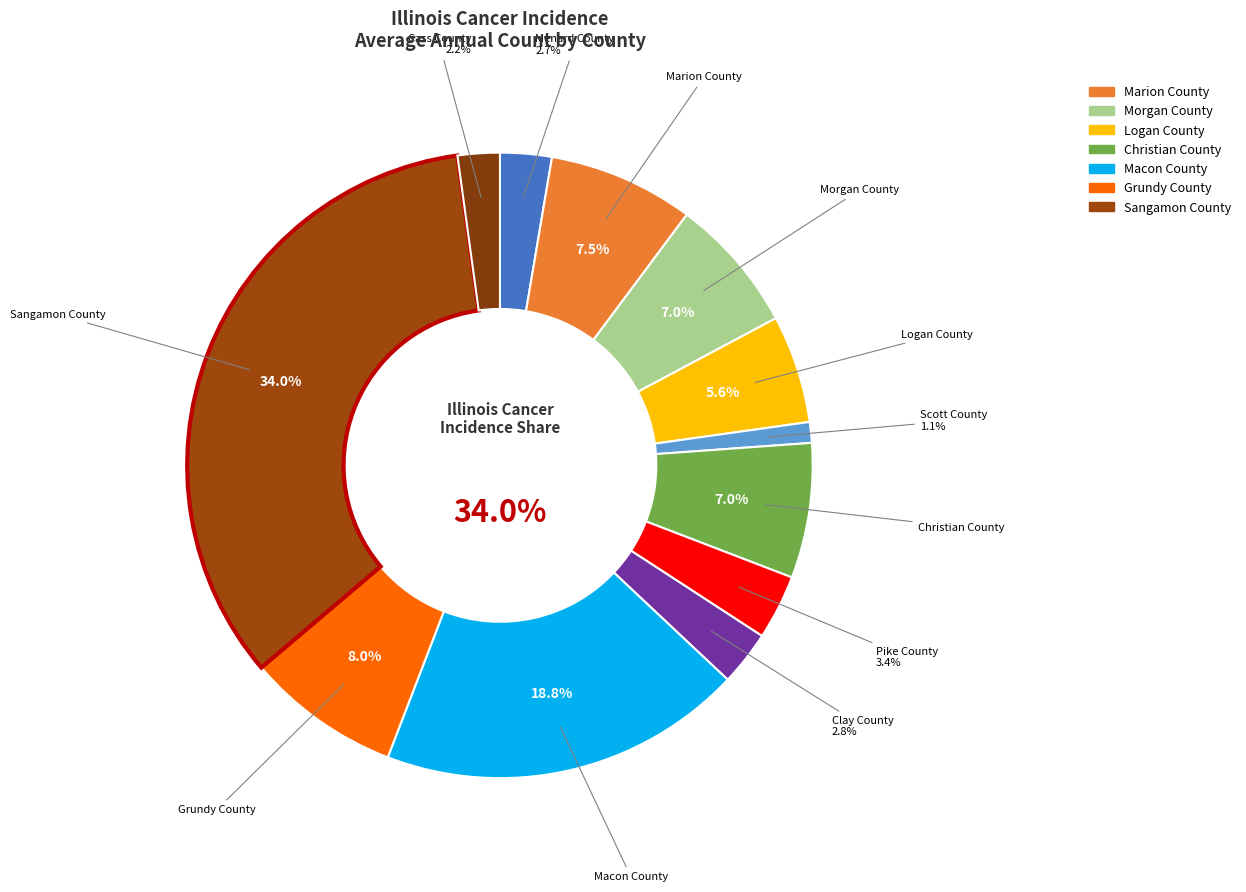

Does Pike County represent more than half of the total?

No